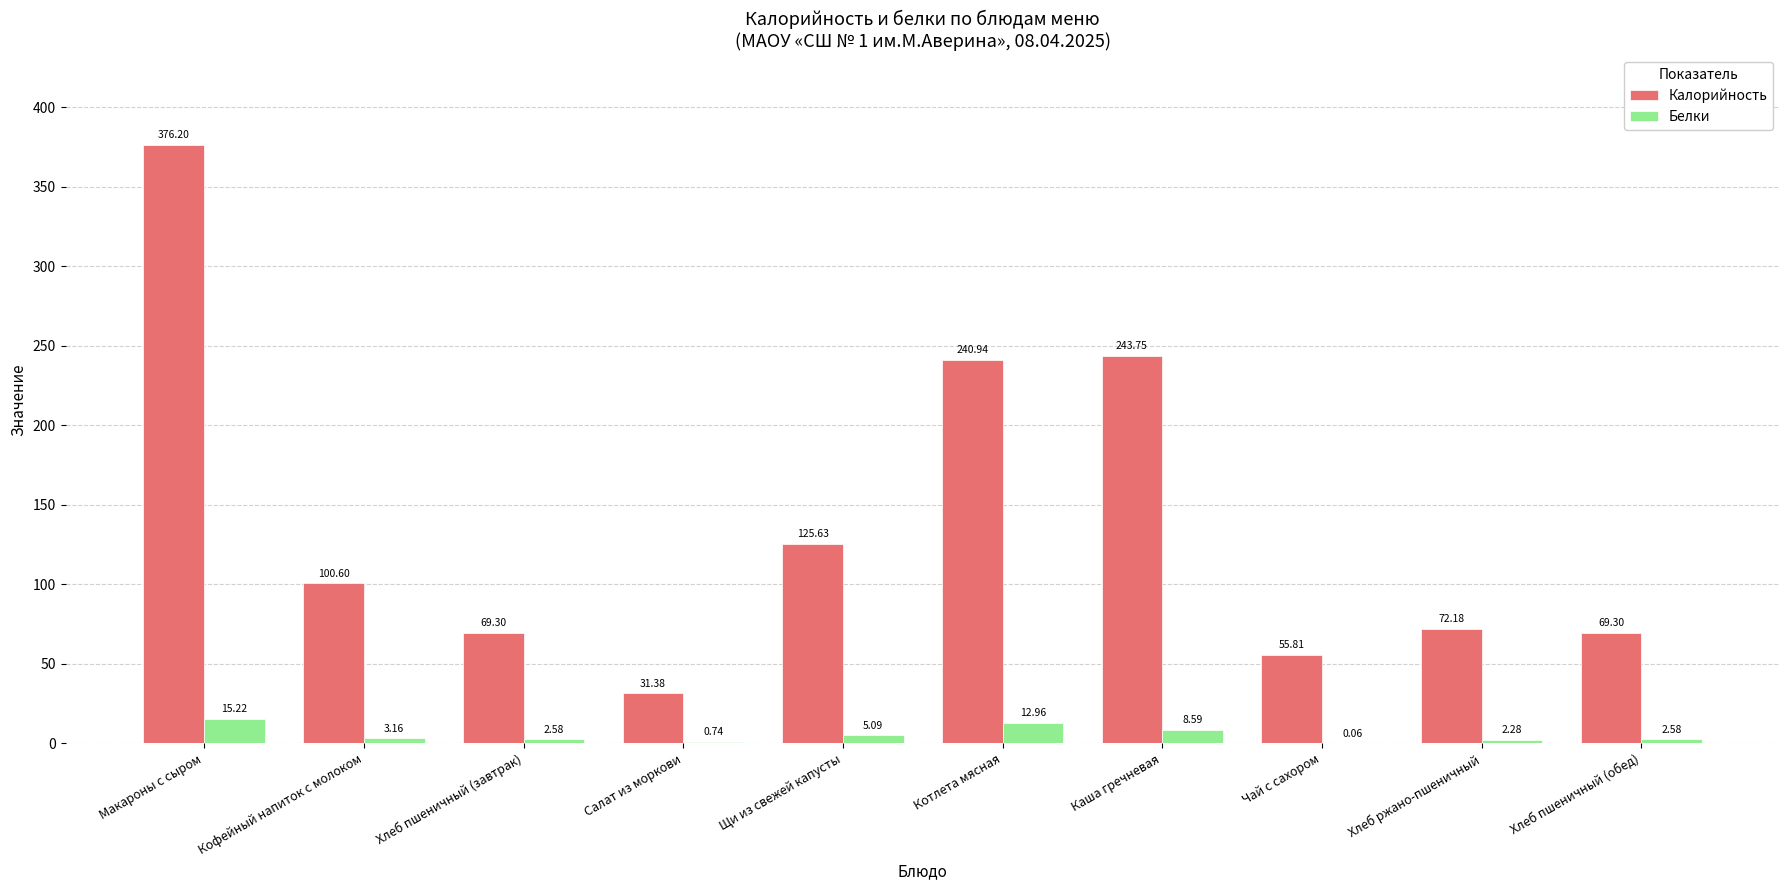

What is the spread (max minus min) of values at Котлета мясная?

228.0